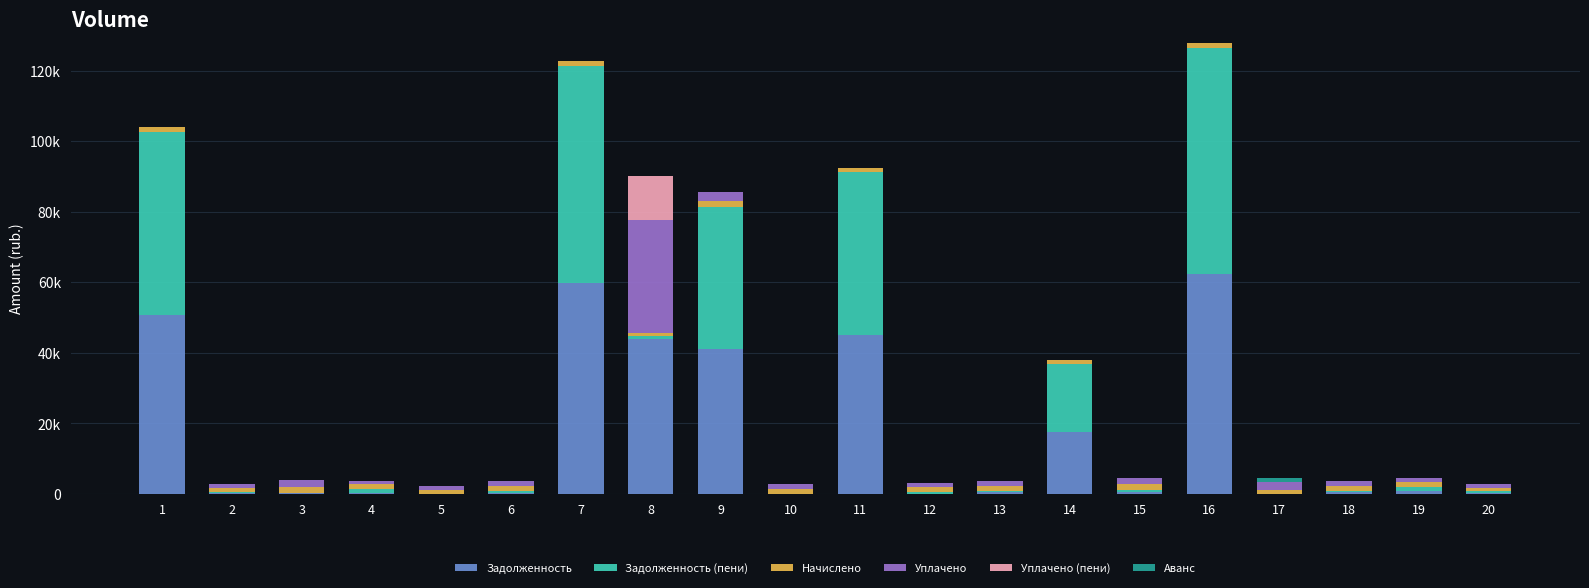

Where is Уплачено (пени) nearest to the value 6131?

2